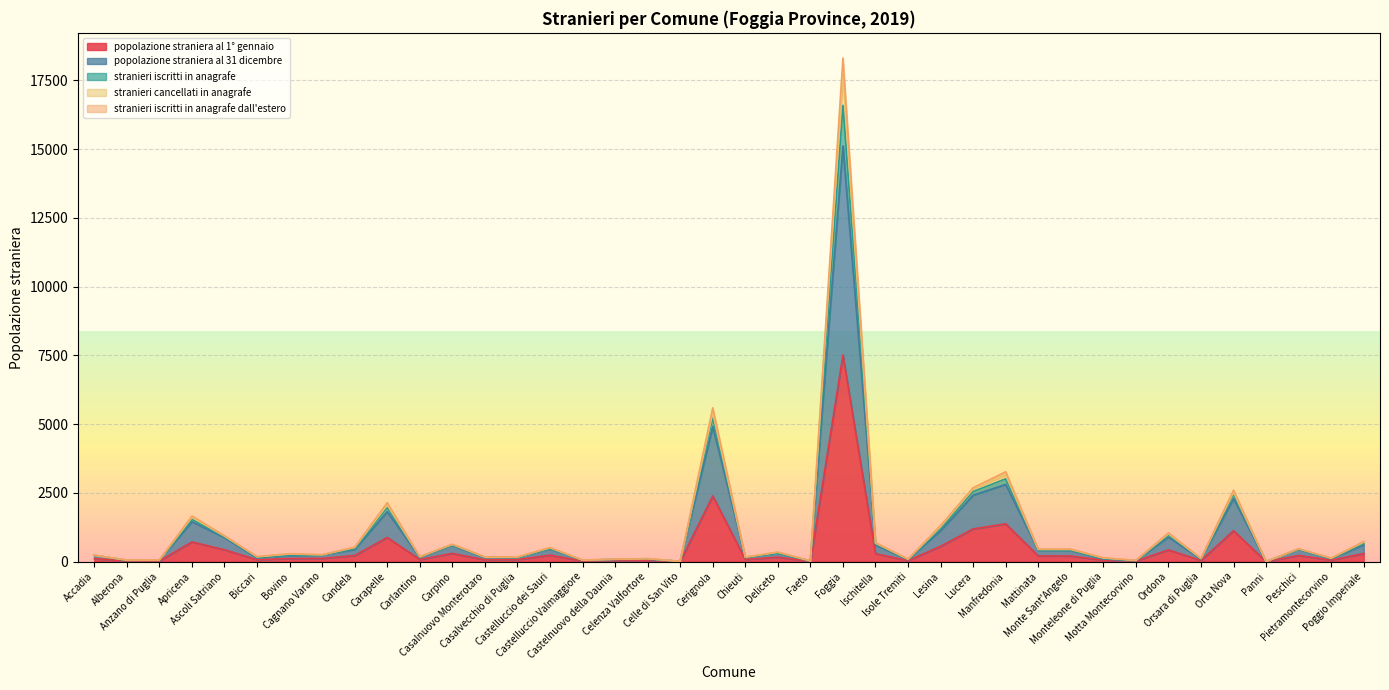

How many distinct data groups are displayed?

5